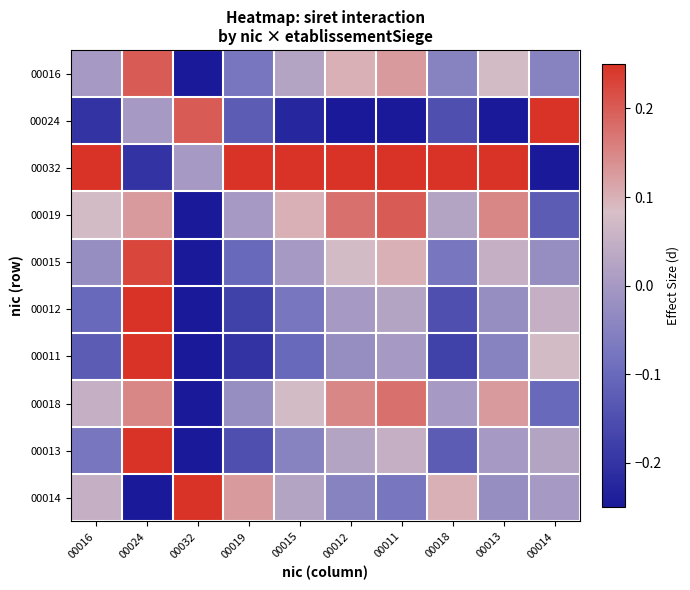

At how many categories does at least one series exceed 0?

10